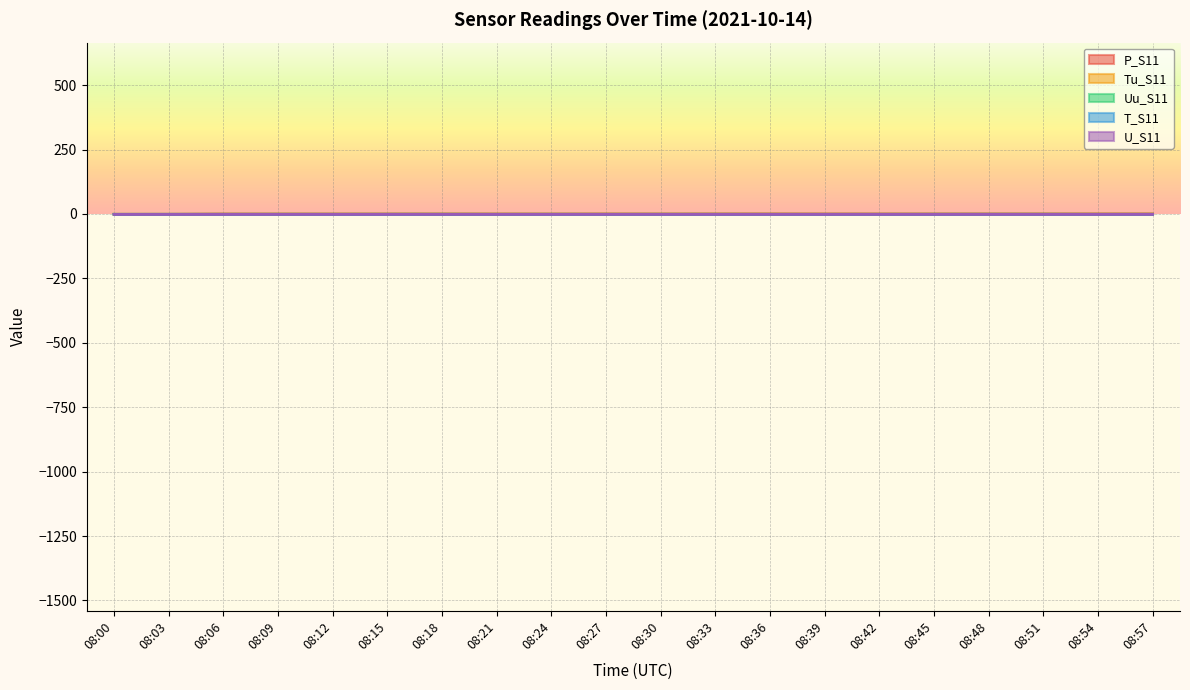

True or false: P_S11 has a value of -0.0 at 08:24.

True